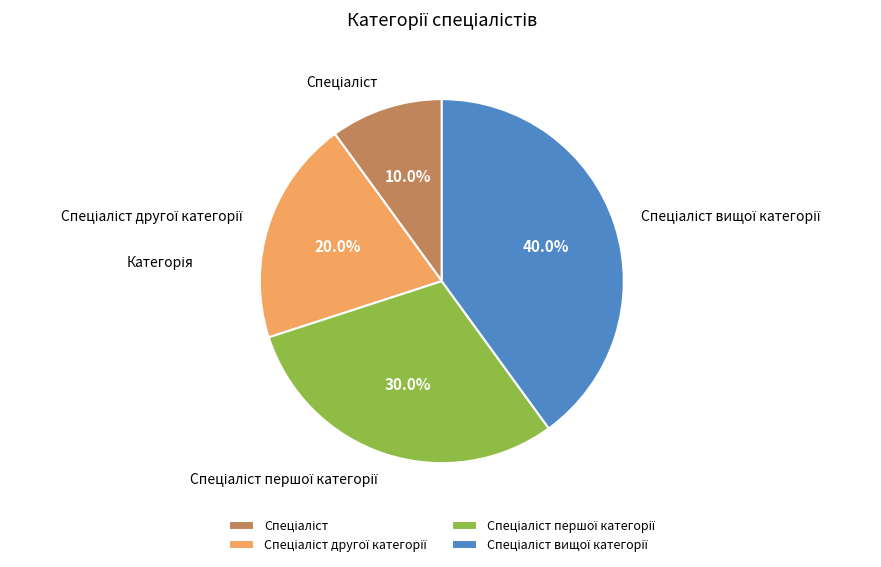

Is there a majority slice in this chart?

No